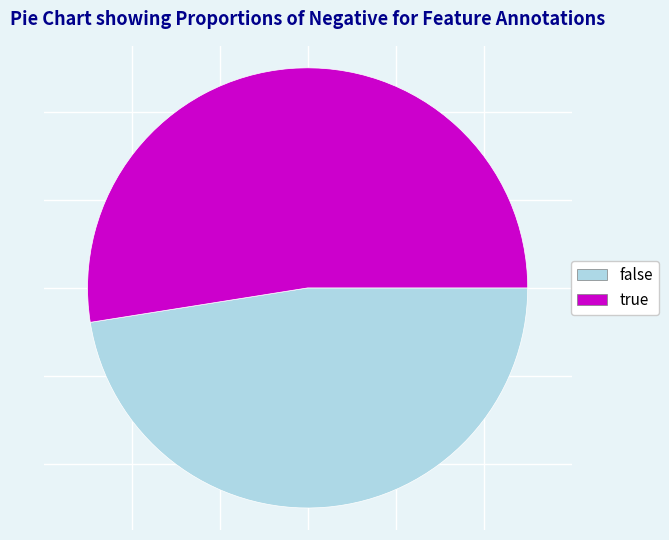

Does any single category account for the majority?

Yes